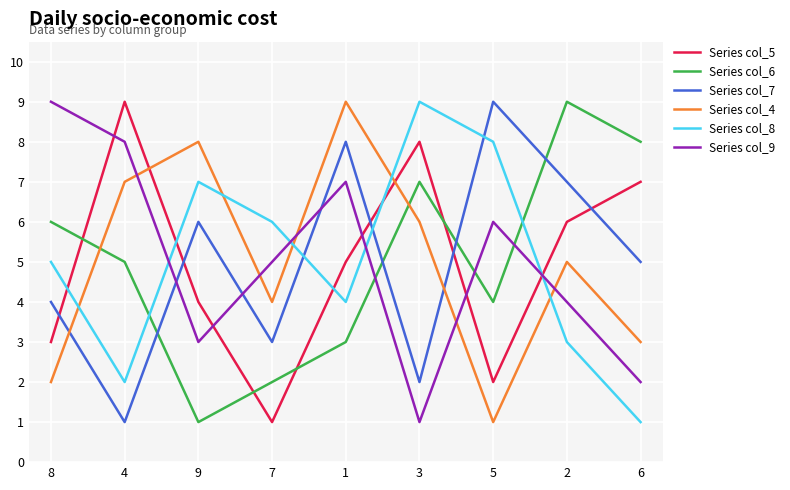

In Series col_7, how many points are higher than both neighbors (excluding endpoints)?

3